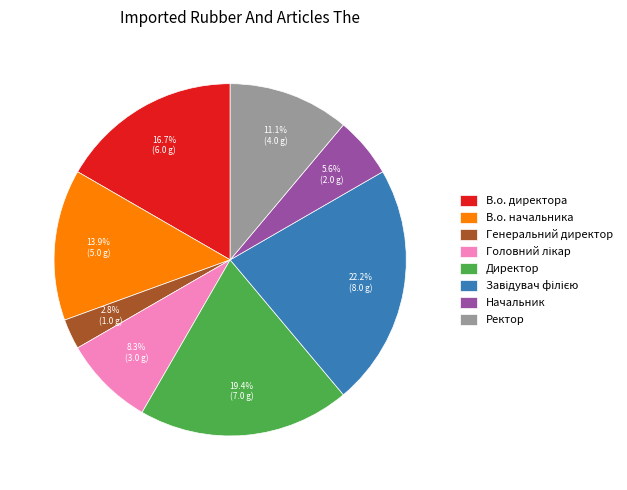

What is the smallest slice in the pie chart?

Генеральний директор